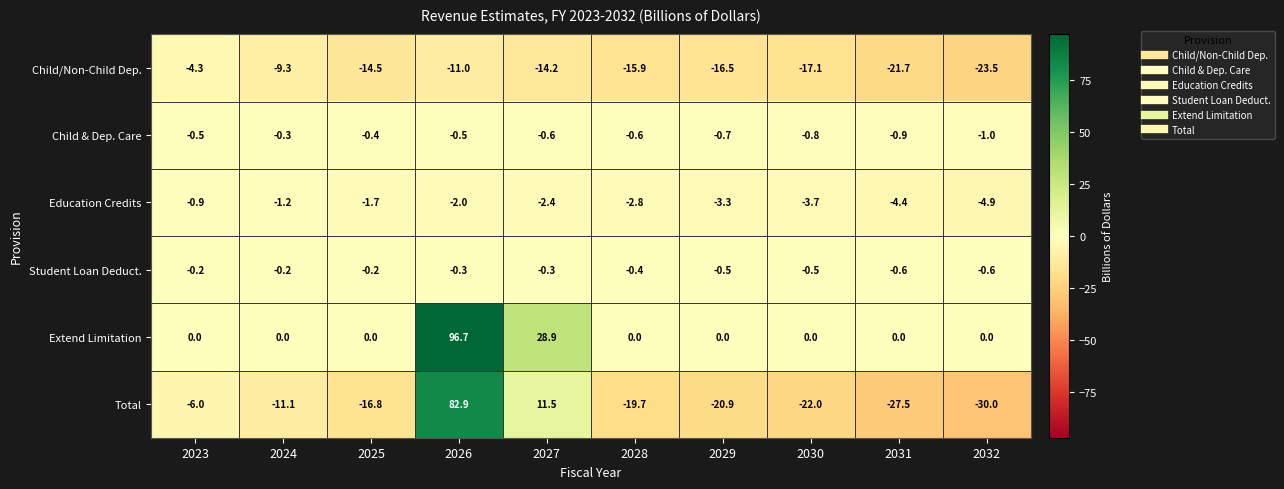

What is the total value across all series at 2031?

-55.1